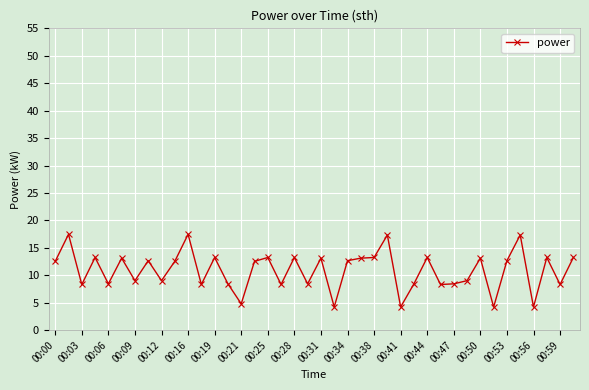

True or false: the data has more than 2 interior local peaks.

True